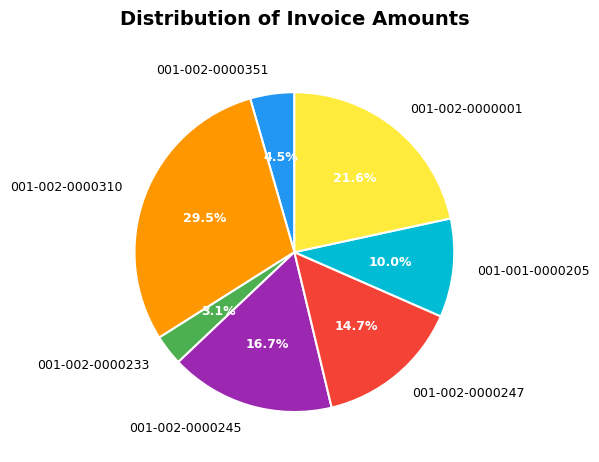

Approximately how many times larger is the value at 001-002-0000001 compared to 001-002-0000245?

1.3